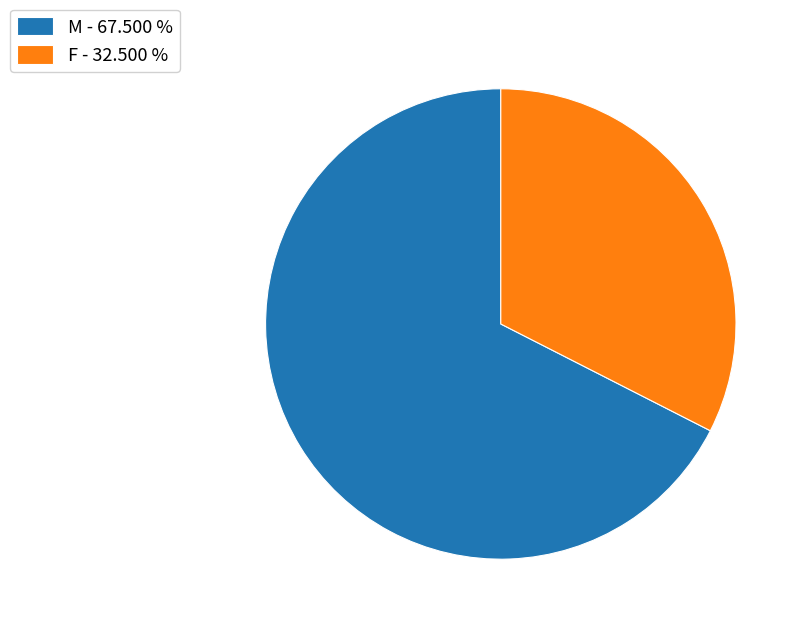

Is M the majority of the pie?

Yes